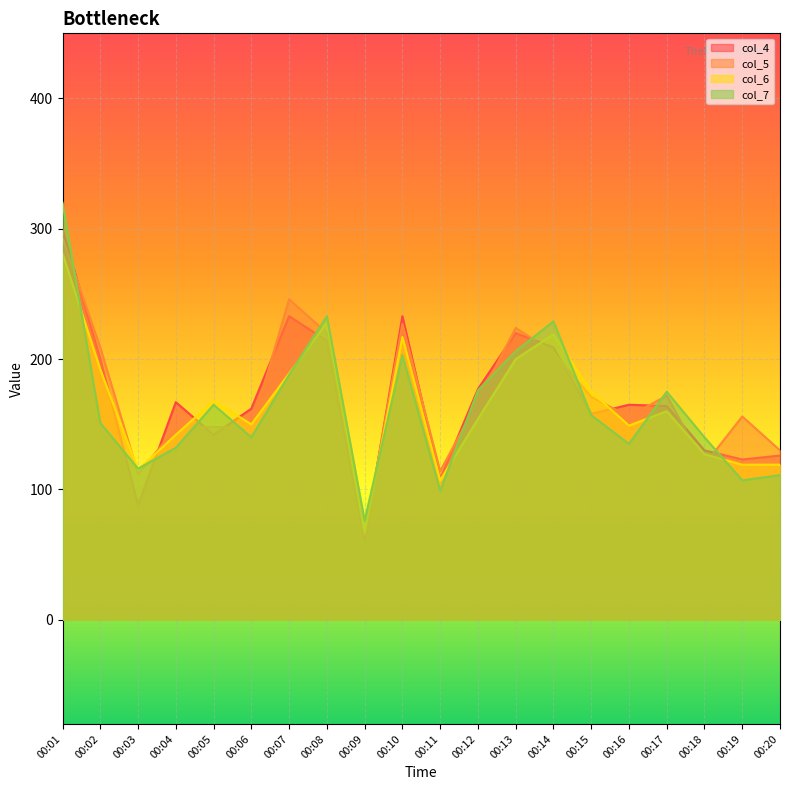

Which series has the largest range (max minus min)?

col_7